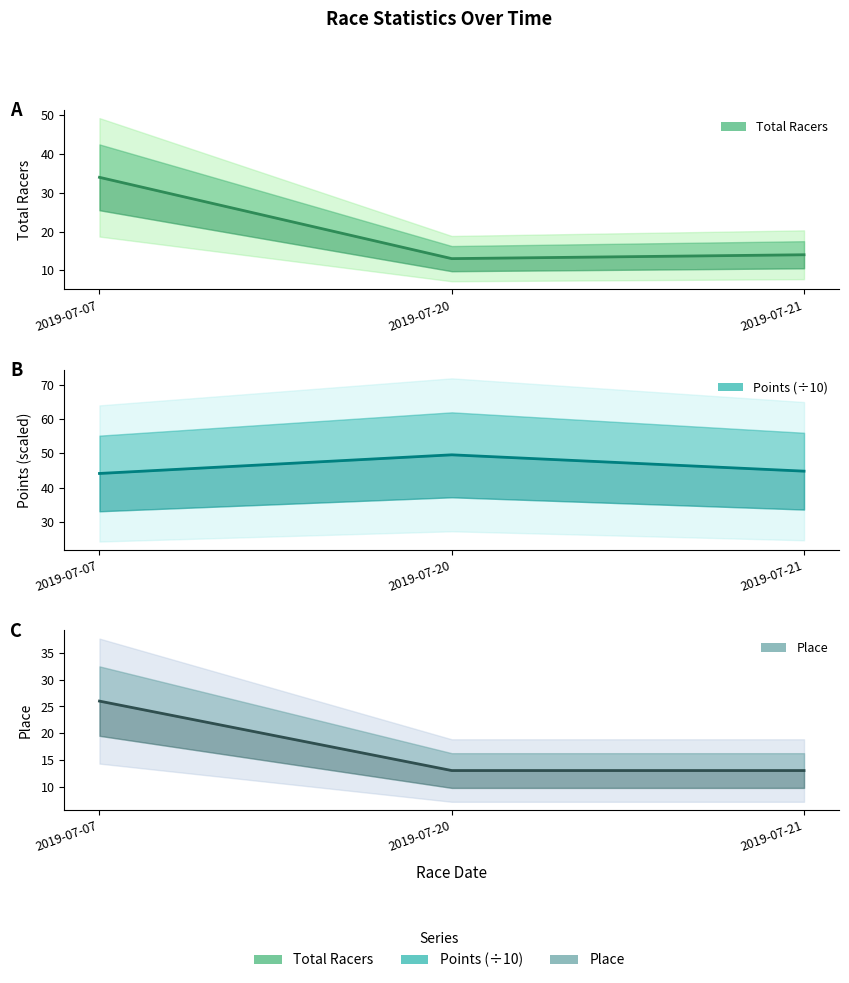

Reading left to right, what are all the values shown in this chart?

Total Racers: 2019-07-07=34.0	2019-07-20=13.0	2019-07-21=14.0
Points (÷10): 2019-07-07=44.2	2019-07-20=49.6	2019-07-21=44.8
Place: 2019-07-07=26.0	2019-07-20=13.0	2019-07-21=13.0